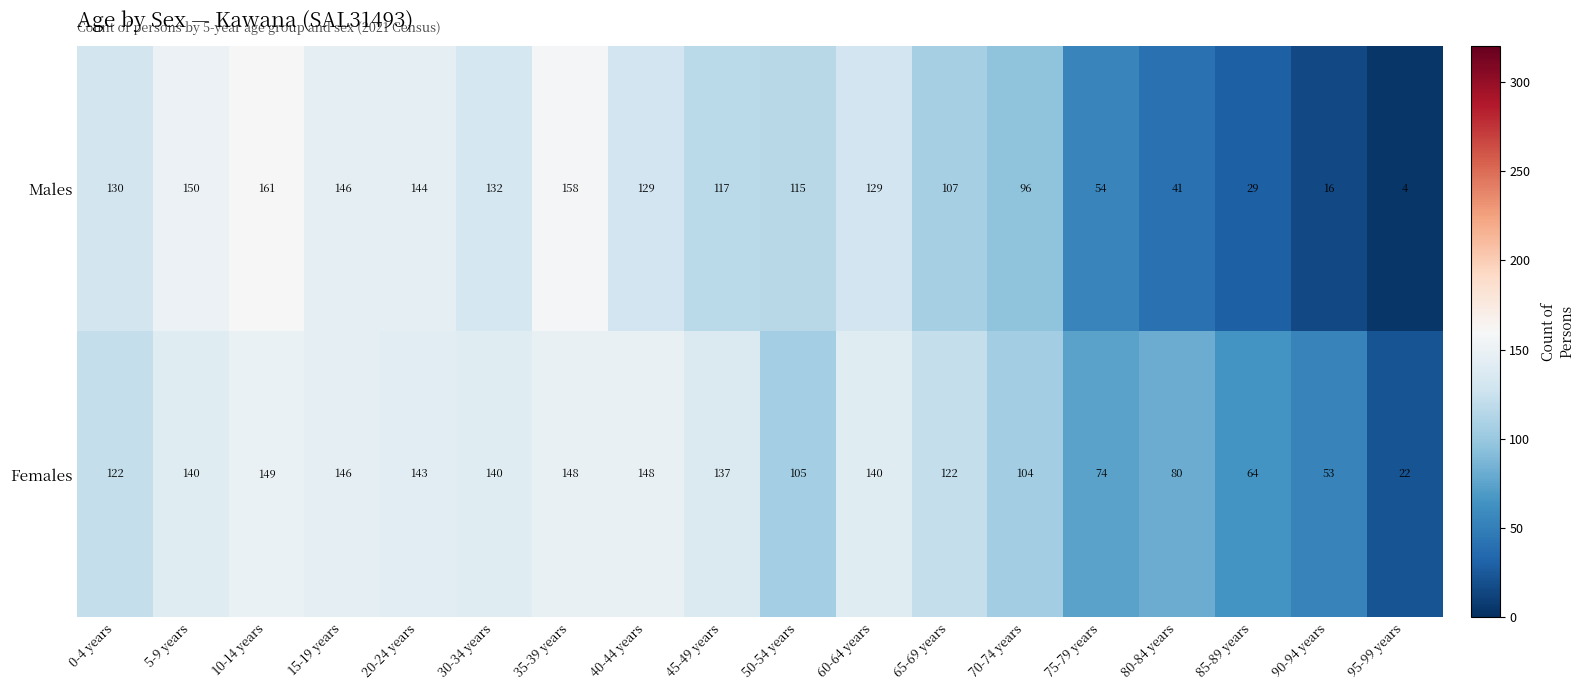

At 35-39 years, list the series in order from largest to smallest.

Males, Females